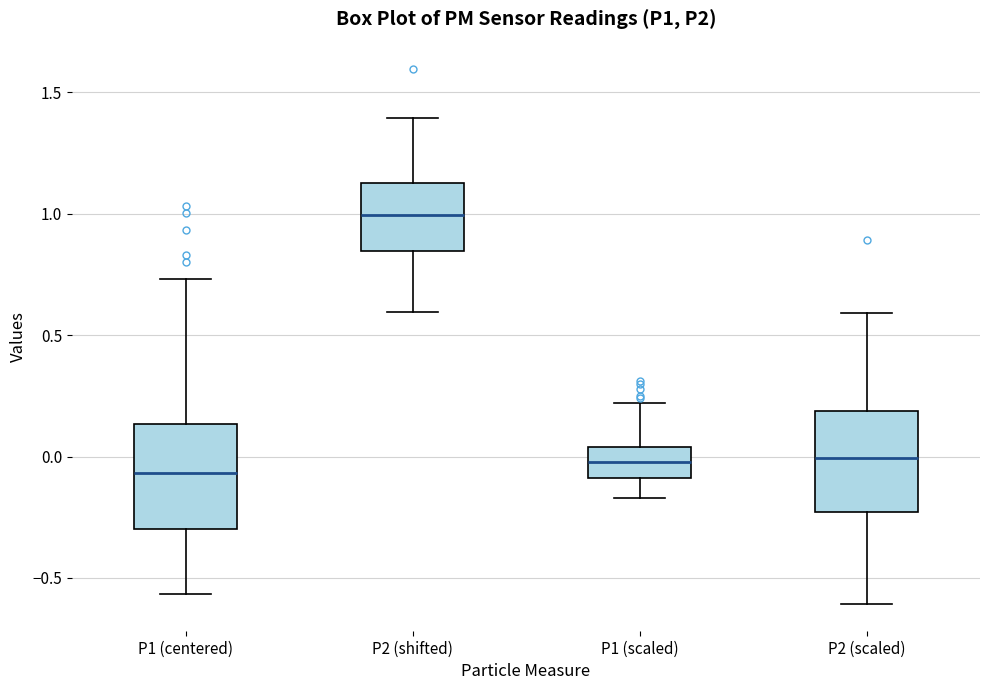

Reading left to right, read every box against the y-axis: the position of its median line, the range the box covers, and the ends of its whiskers. The values are not printed on the chart, so give them approximately, as read against the axis.

P1 (centered): median -0.05, box -0.30 to 0.15, whiskers -0.55 to 0.75
P2 (shifted): median 1.00, box 0.85 to 1.15, whiskers 0.60 to 1.40
P1 (scaled): median 0.00, box -0.10 to 0.05, whiskers -0.15 to 0.20
P2 (scaled): median 0.00, box -0.25 to 0.20, whiskers -0.60 to 0.60